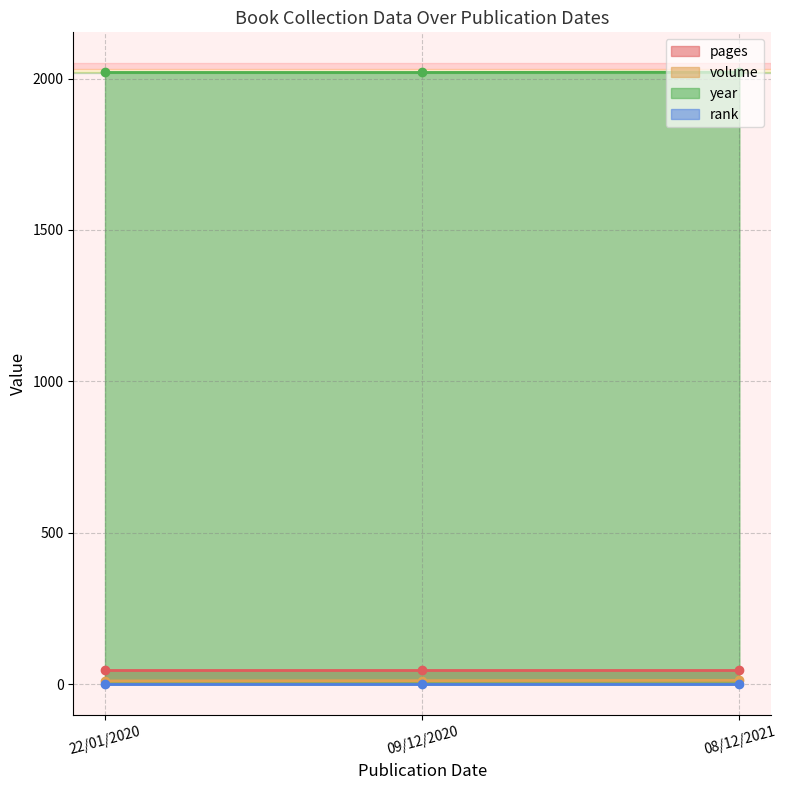

Read the volume value at 09/12/2020.

12